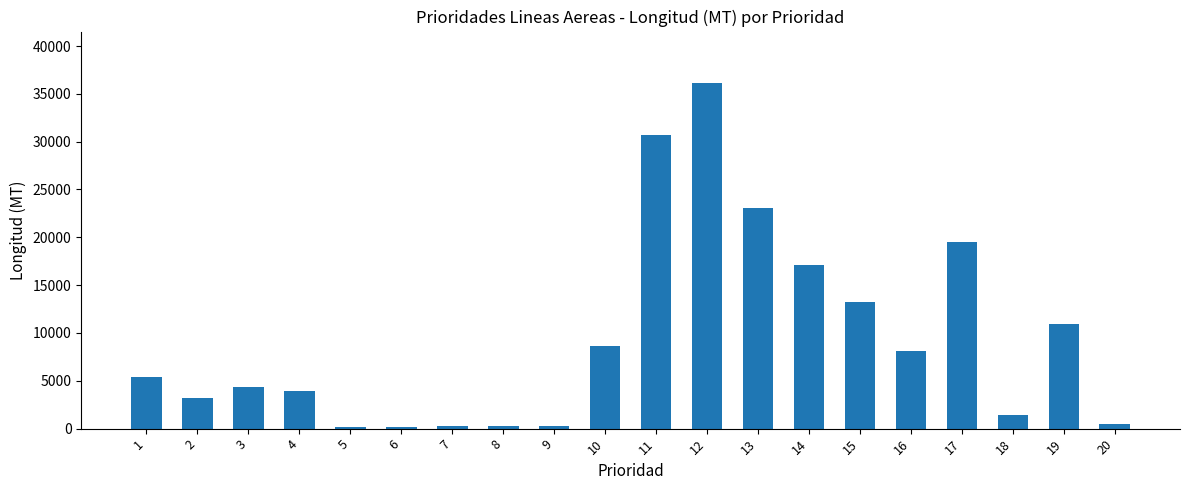

Does the chart contain any negative values?

No